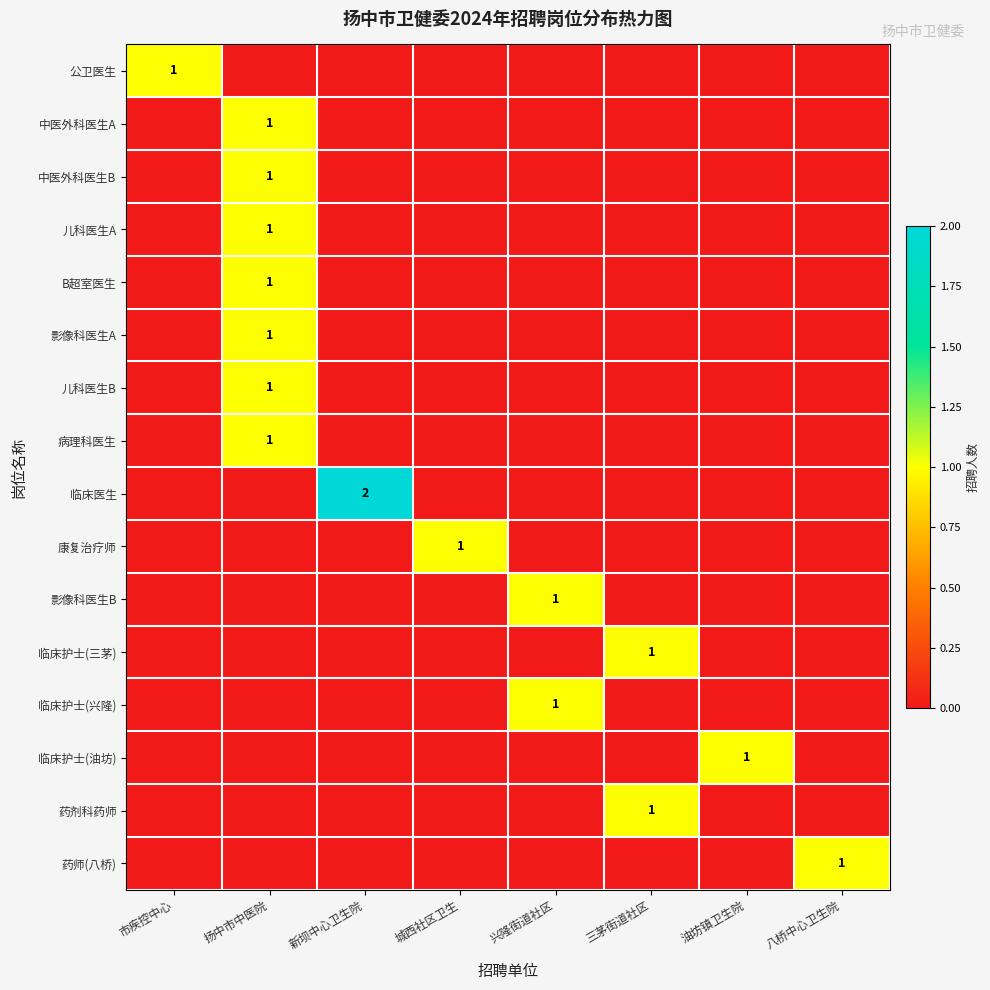

Is the value of 中医外科医生B at 市疾控中心 greater than the value of 中医外科医生A at 扬中市中医院?

No